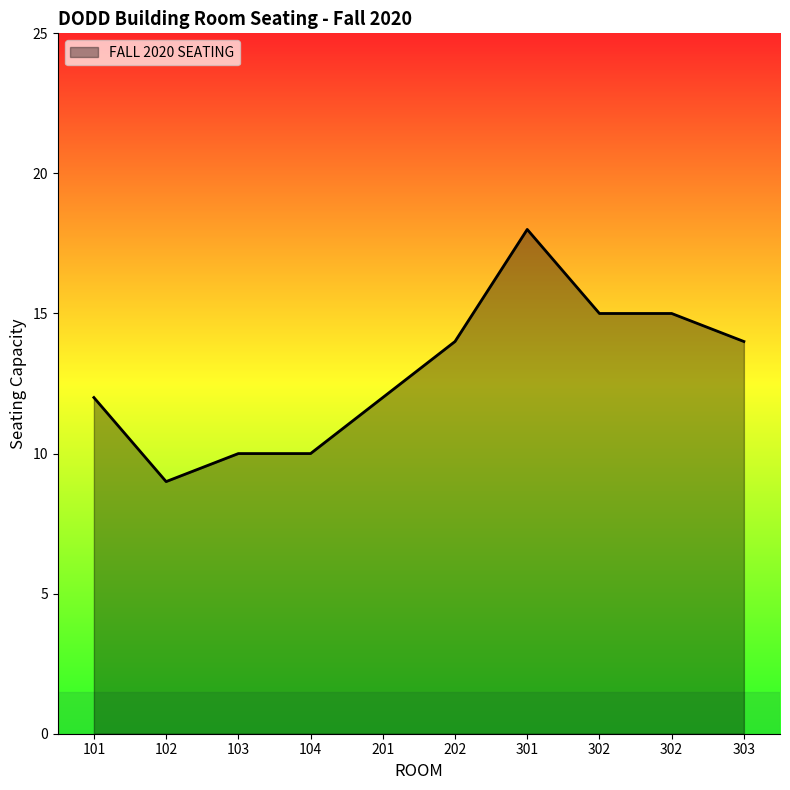

At which label is the value closest to 13?

101